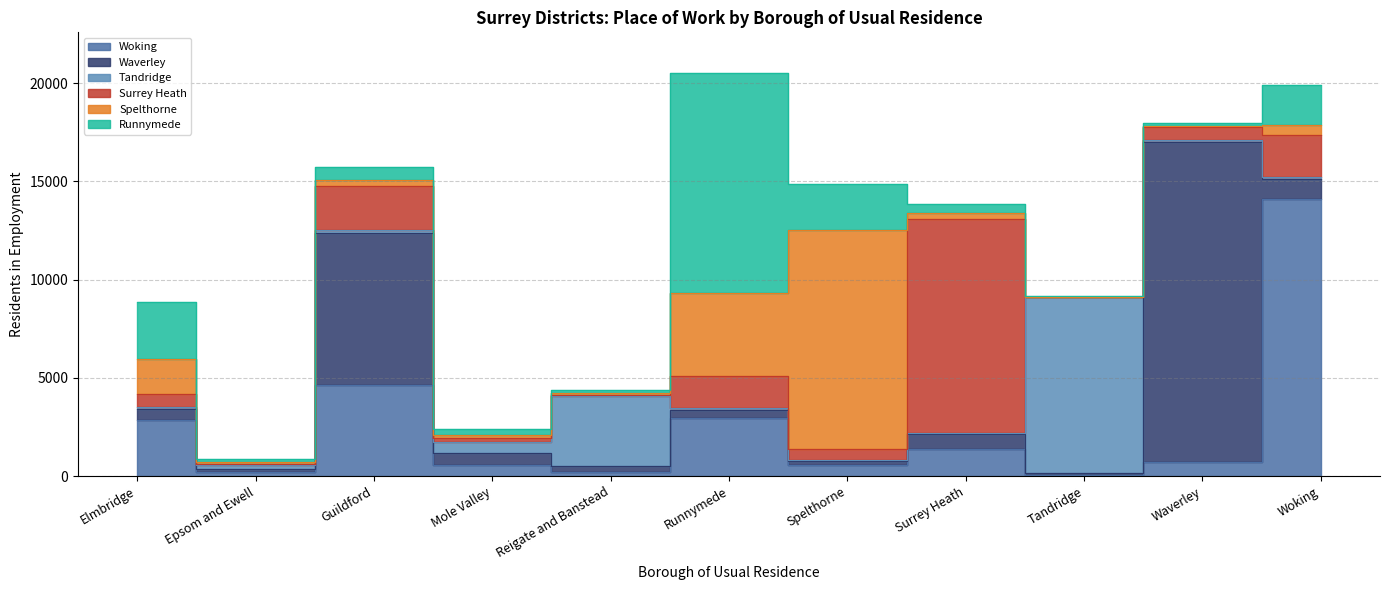

Which series has the largest range (max minus min)?

Waverley